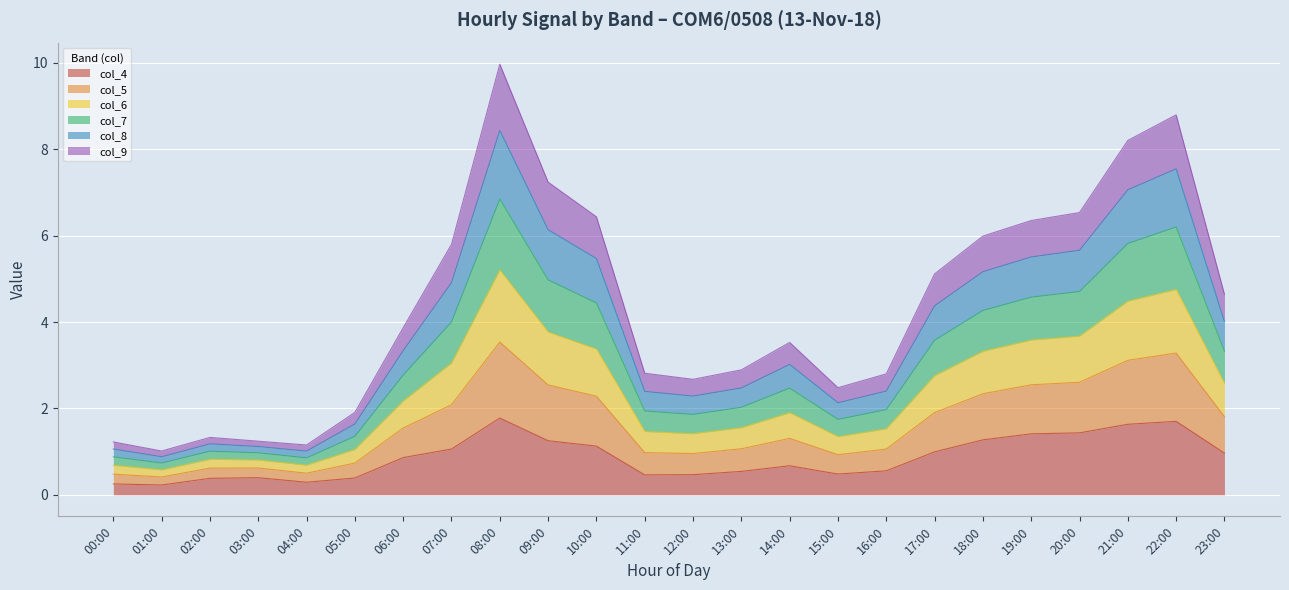

What is the total value across all series at 10:00?

6.4